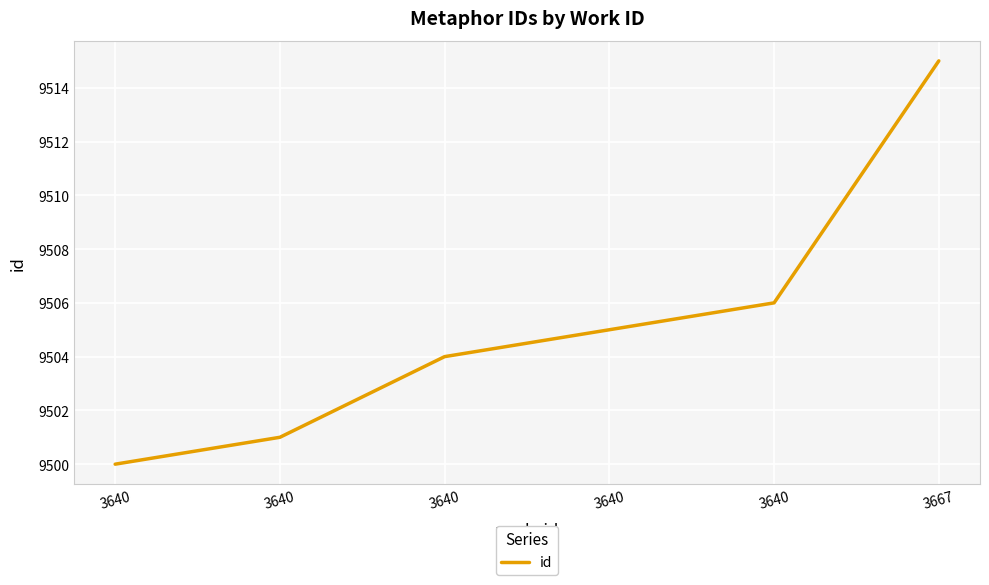

What is the sum of all values?

57031